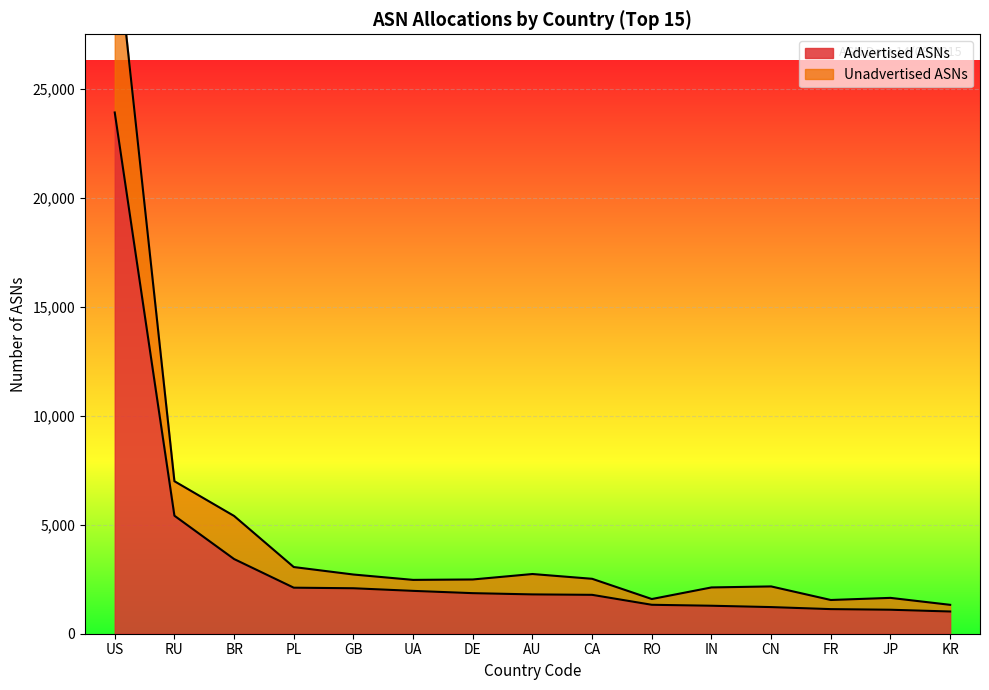

Is the value of Advertised ASNs at RO greater than the value of Allocated ASNs at IN?

No